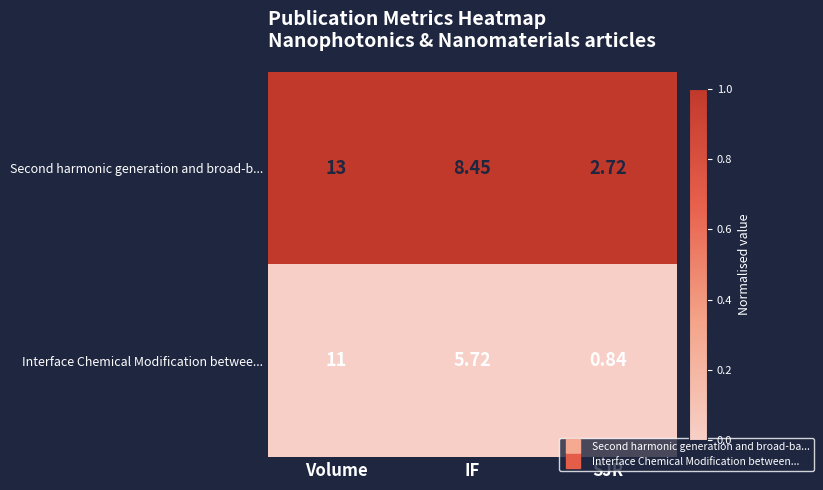

Which series has the widest spread of values?

Second harmonic generation and broad-b...